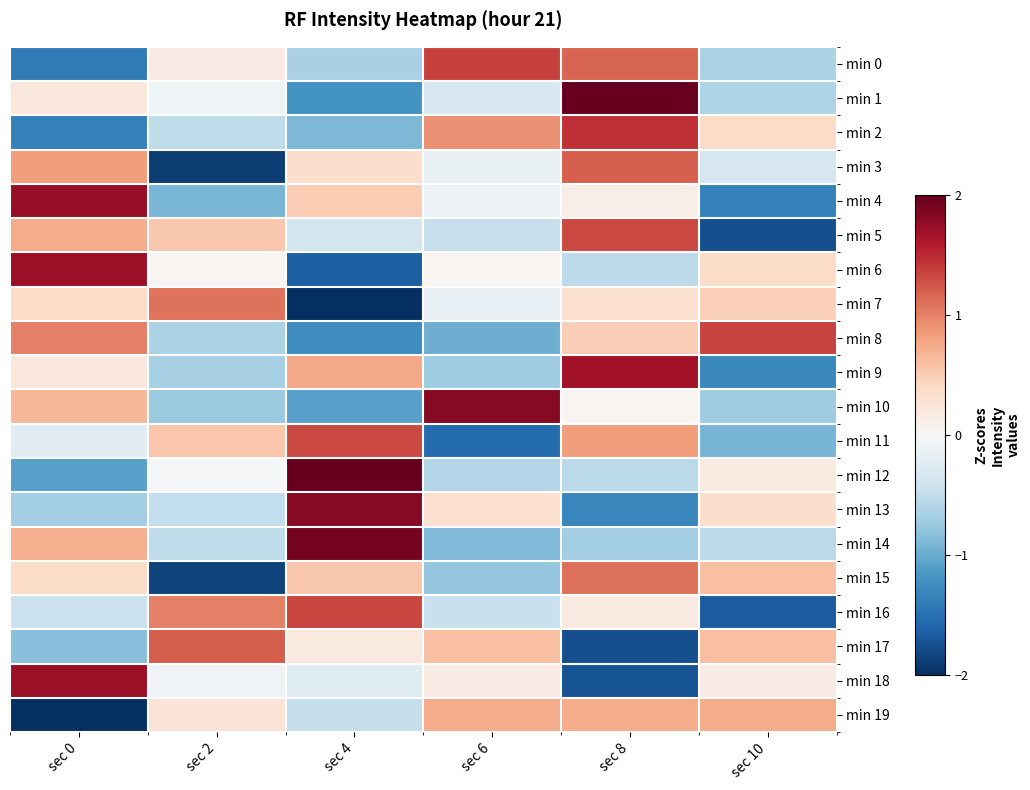

At how many categories does at least one series exceed -1?

6